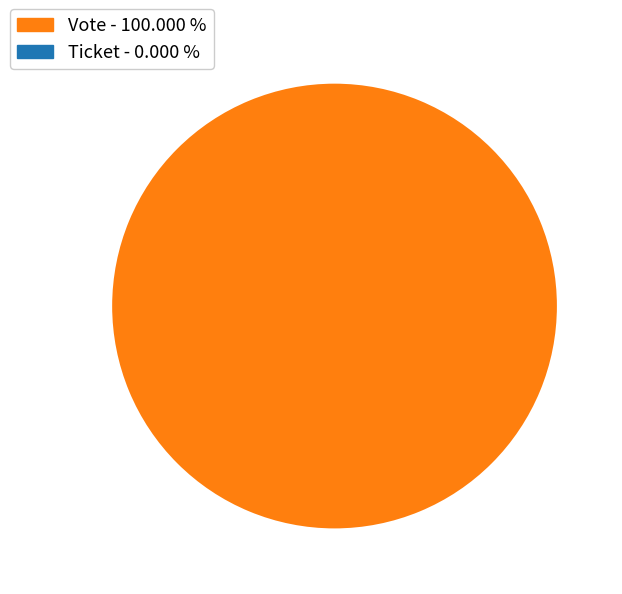

Which category has the smallest portion of the pie?

Ticket